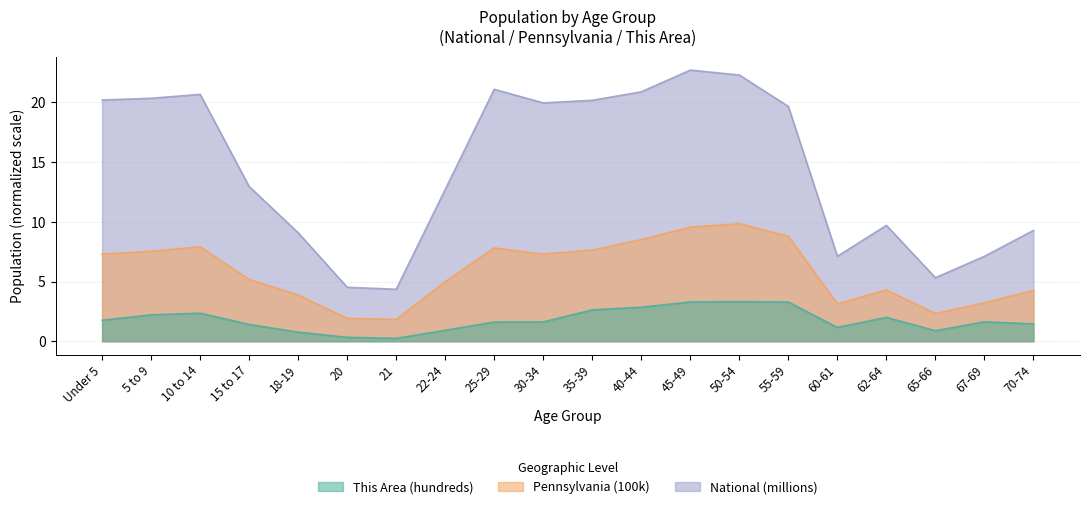

Where is National nearest to the value 13?

15 to 17